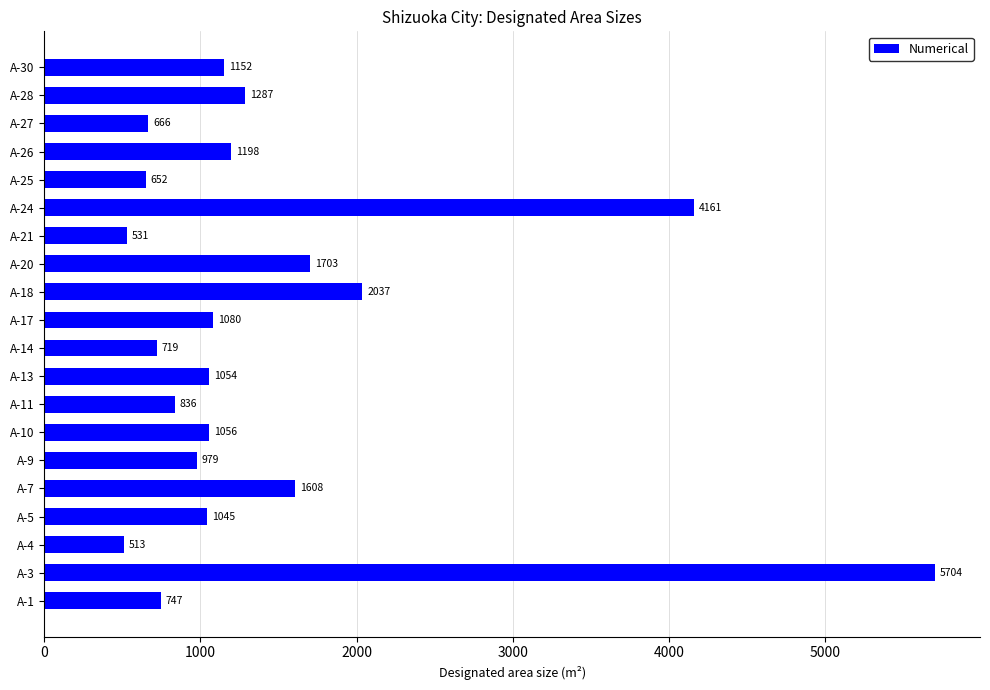

Rank the categories by value from lowest to highest.

A-4, A-21, A-25, A-27, A-14, A-1, A-11, A-9, A-5, A-13, A-10, A-17, A-30, A-26, A-28, A-7, A-20, A-18, A-24, A-3